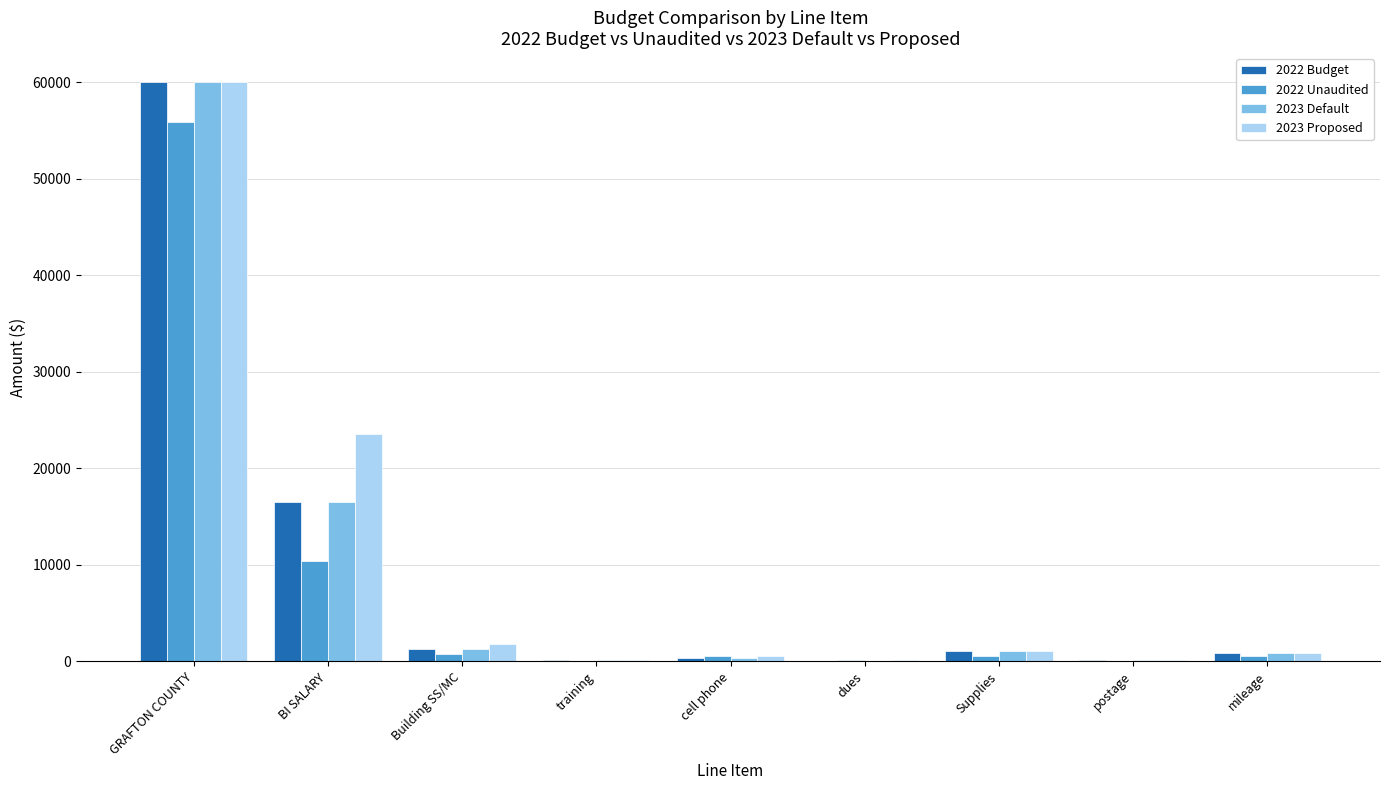

At which category does the chart reach its peak across all series?

GRAFTON COUNTY